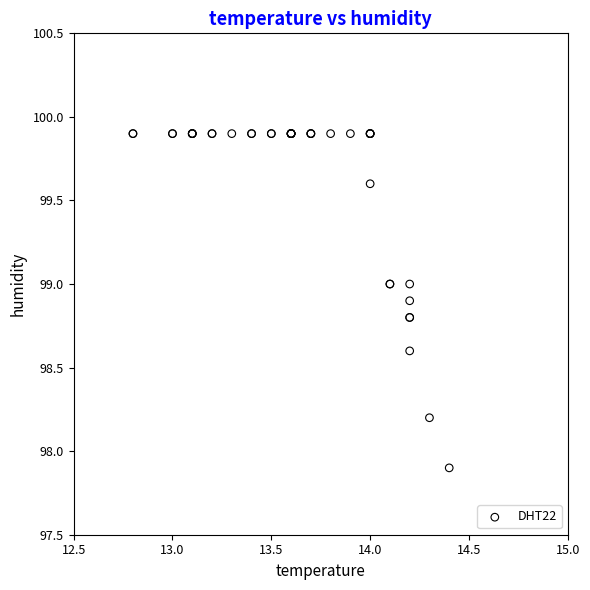

What Y value in the scatter plot is closest to 98?

97.9